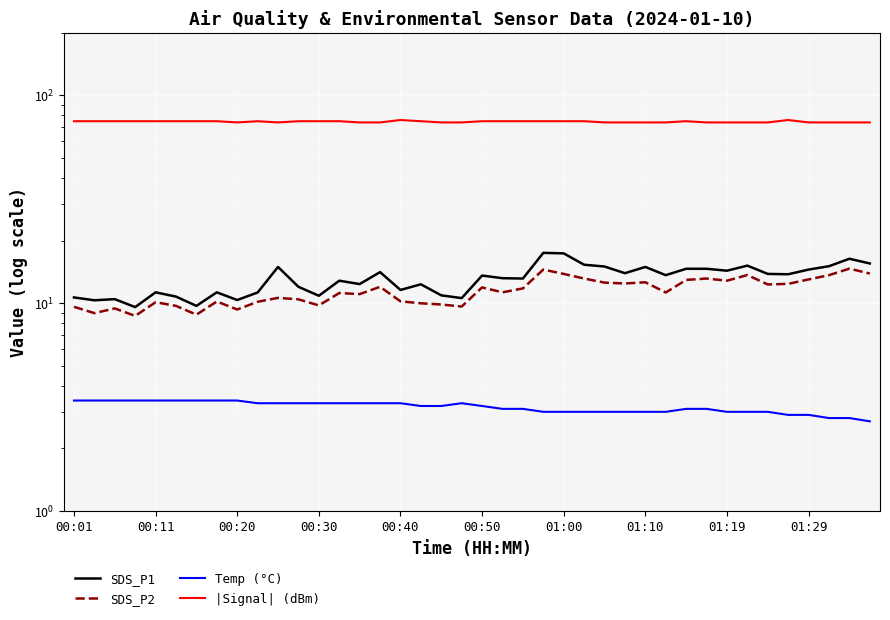

Does the chart display data point markers on the line(s)?

No